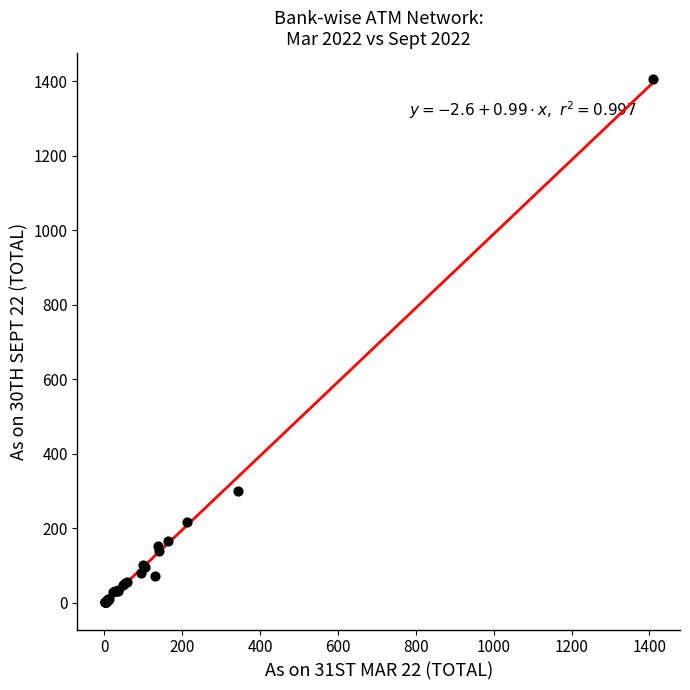

What Y value in the scatter plot is closest to 703?

301